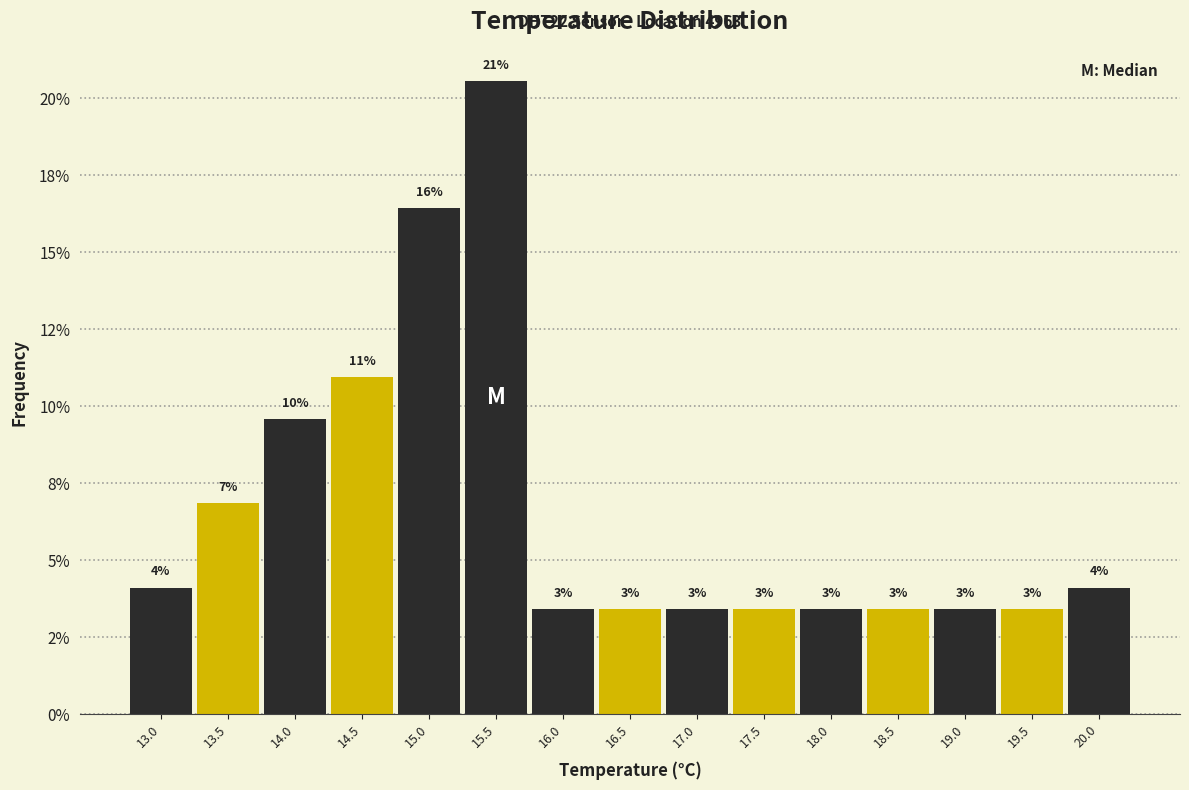

Does the chart contain any negative values?

No